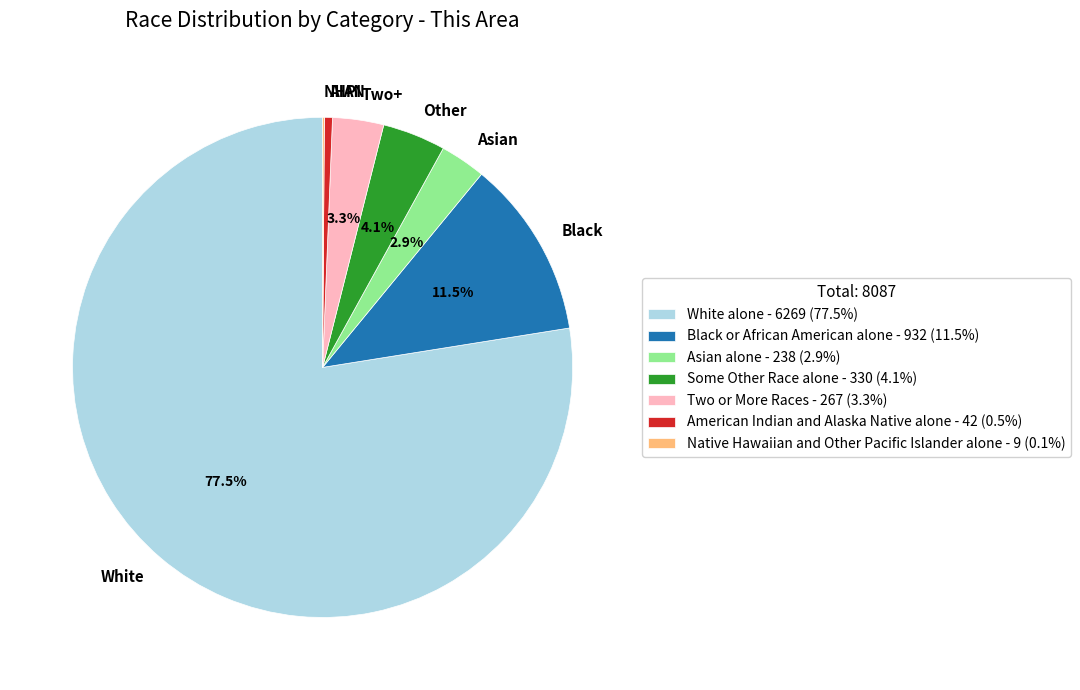

Is Black or African American alone the majority of the pie?

No